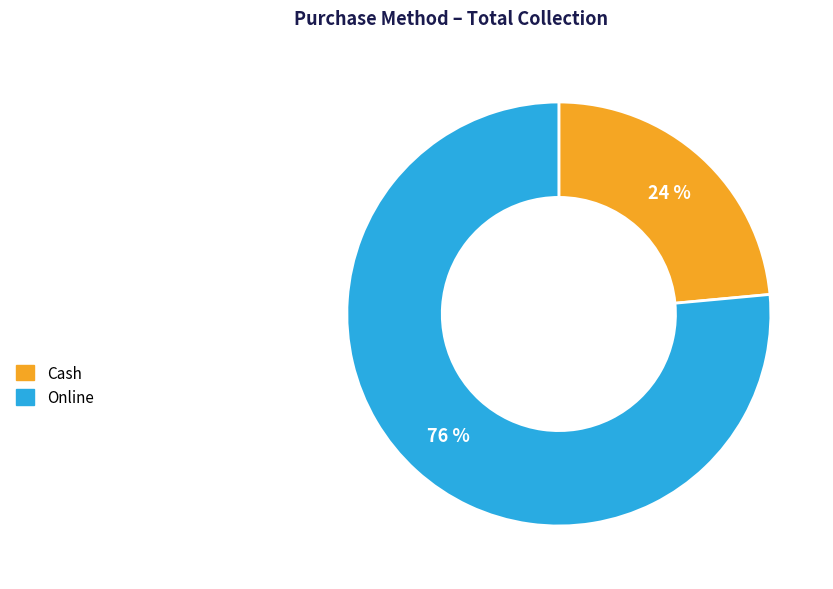

Is the sum of Cash and Online greater than half?

Yes